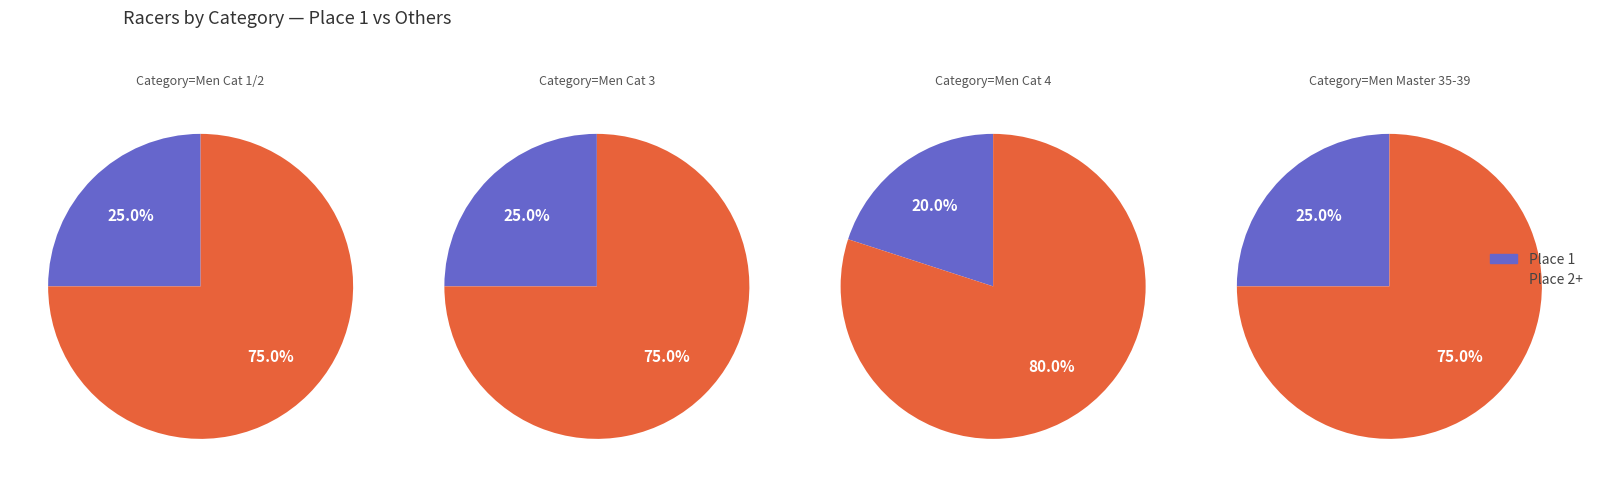

Is 3 the majority of the pie?

No